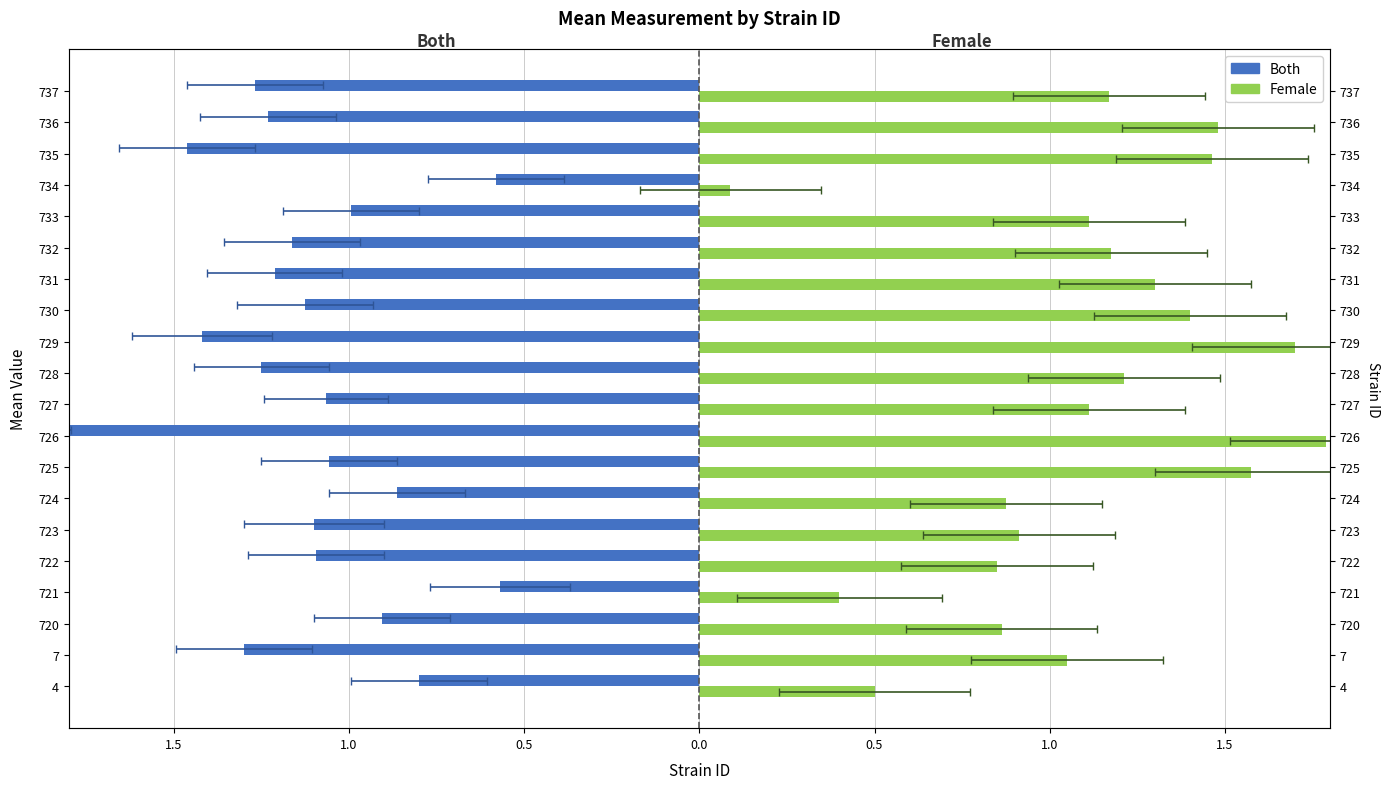

What is the highest value of the Female series?

1.8